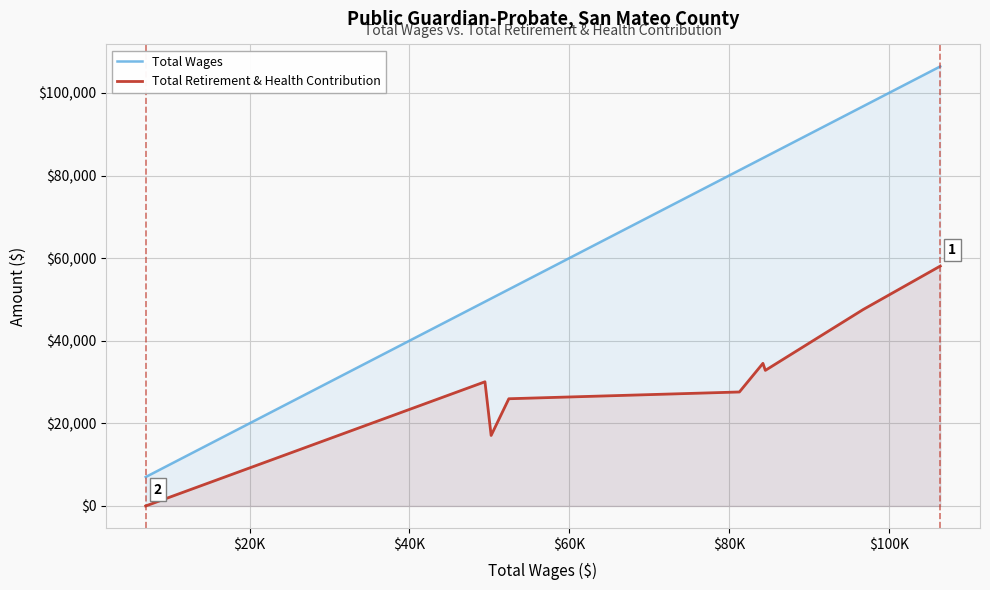

Rank the series by their average value, from lowest to highest.

Total Retirement & Health Contribution, Total Wages